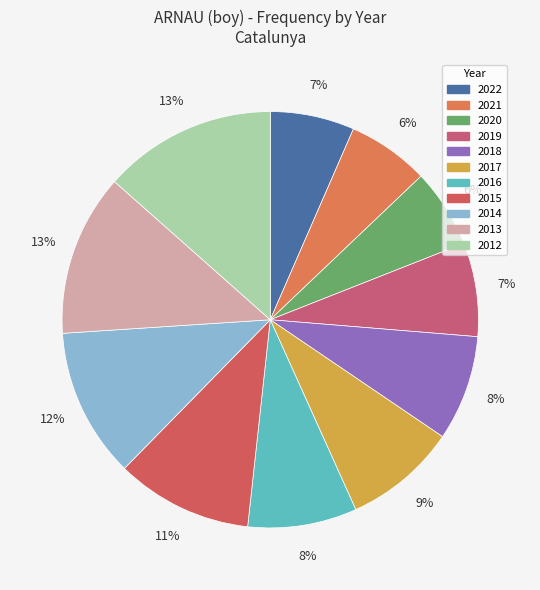

What percentage is the 2021 slice, to the nearest percent?

6%